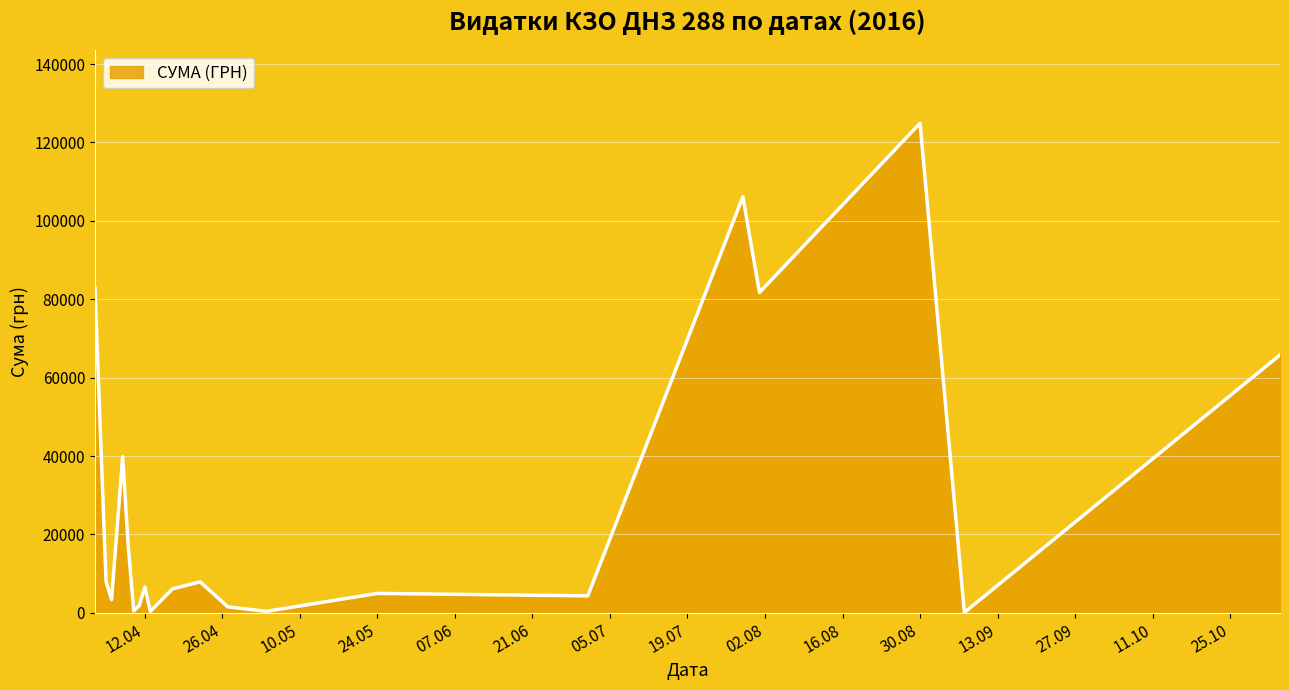

How many distinct data groups are displayed?

1